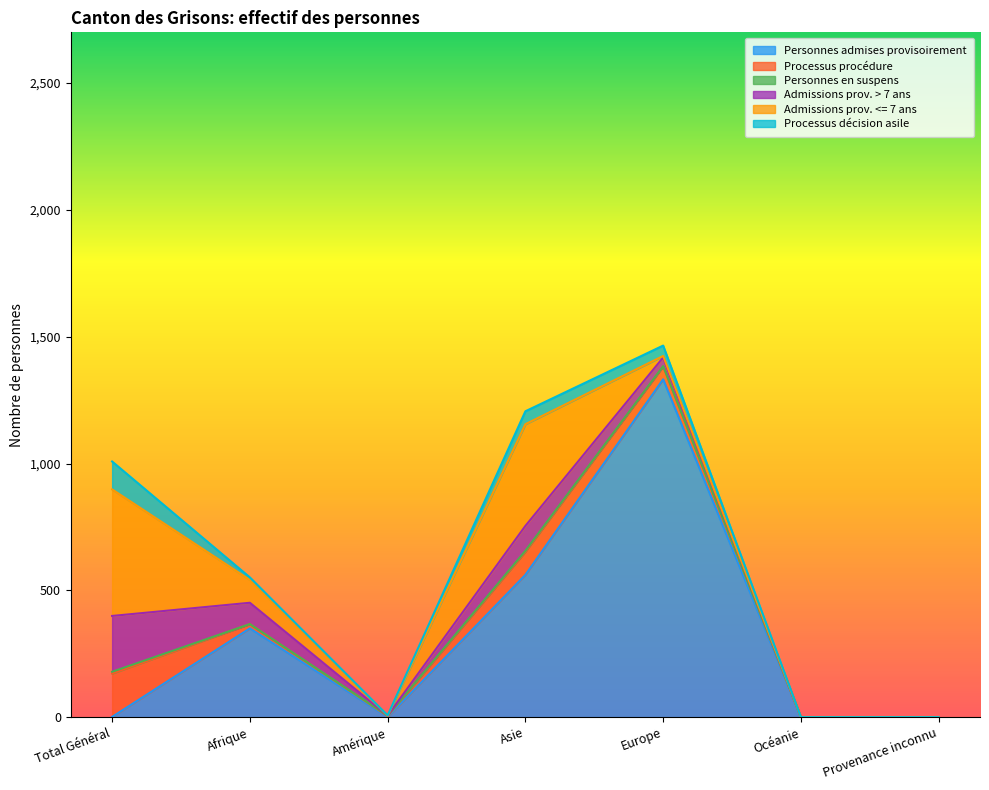

Which series has the largest total across all categories?

Personnes admises provisoirement